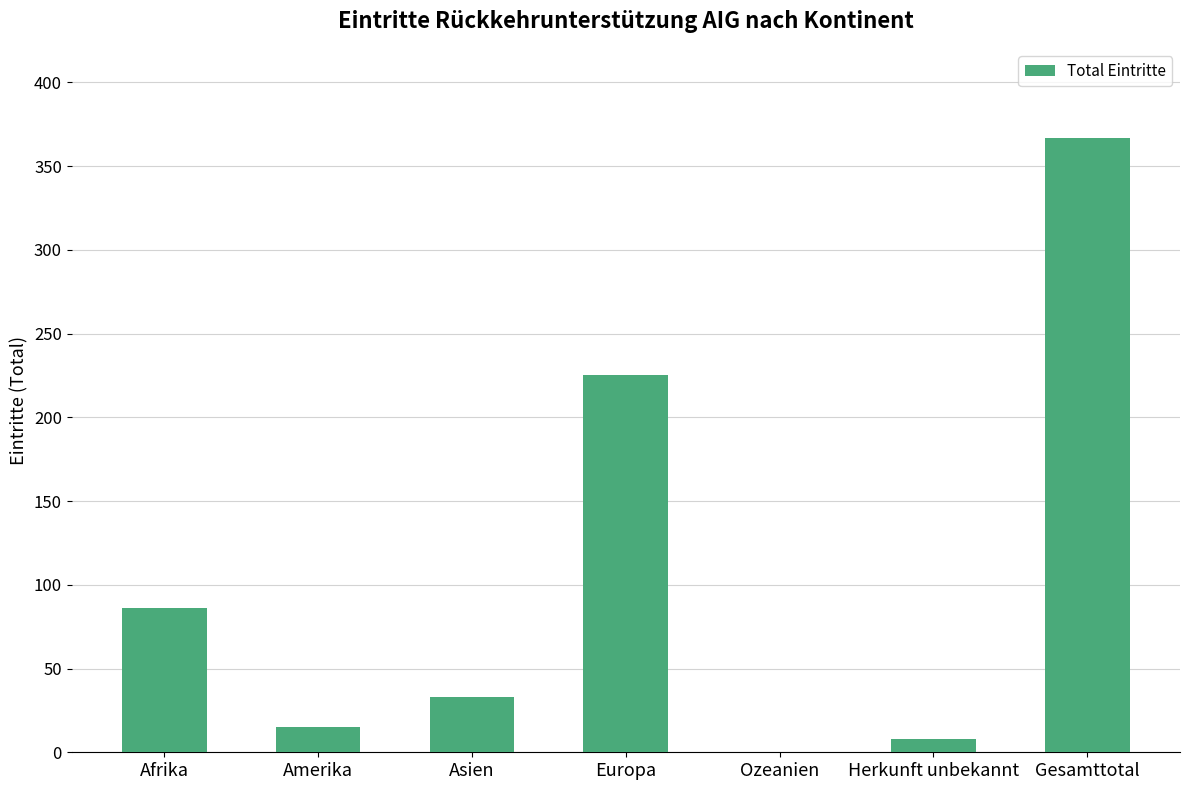

At which category does the chart reach its peak across all series?

Gesamttotal